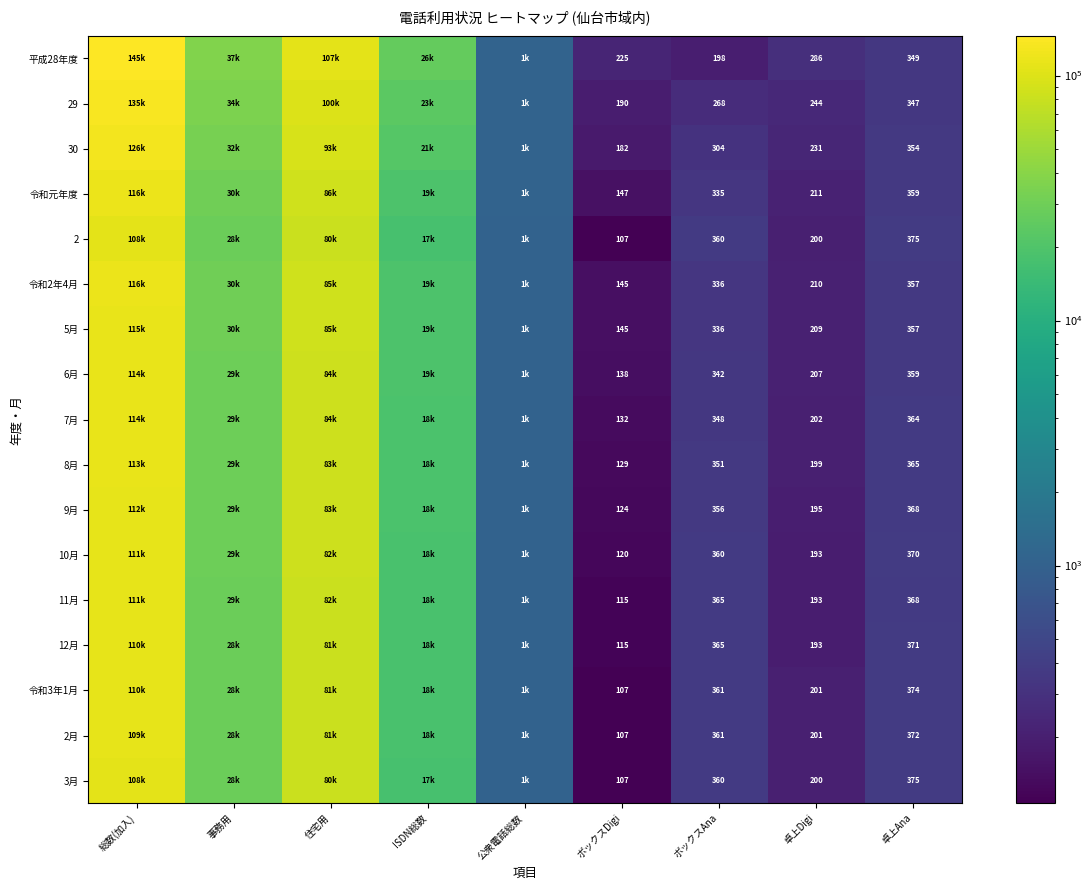

What is the total value across all series at ボックスDigi?

2335